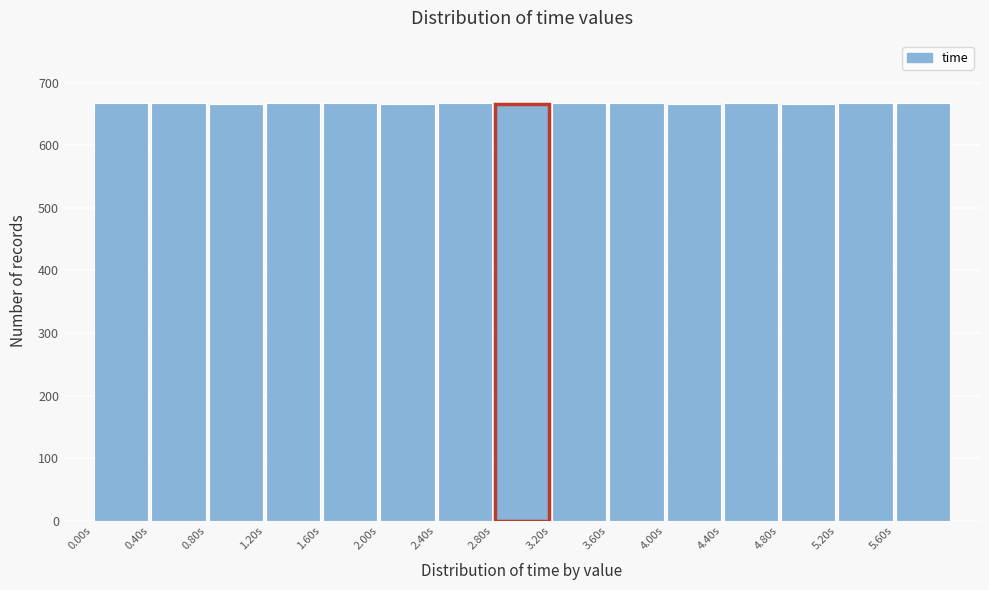

Reading left to right, transcribe this chart: for each bar, give the range it covers on the x-axis and its height. Neither the bar edges nor the heights are printed on the chart, so give them approximately, as read against the axes.

0.0 to 0.4: 670
0.4 to 0.8: 670
0.8 to 1.2: 670
1.2 to 1.6: 670
1.6 to 2.0: 670
2.0 to 2.4: 670
2.4 to 2.8: 670
2.8 to 3.2: 670
3.2 to 3.6: 670
3.6 to 4.0: 670
4.0 to 4.4: 670
4.4 to 4.8: 670
4.8 to 5.2: 670
5.2 to 5.6: 670
5.6 to 6.0: 670